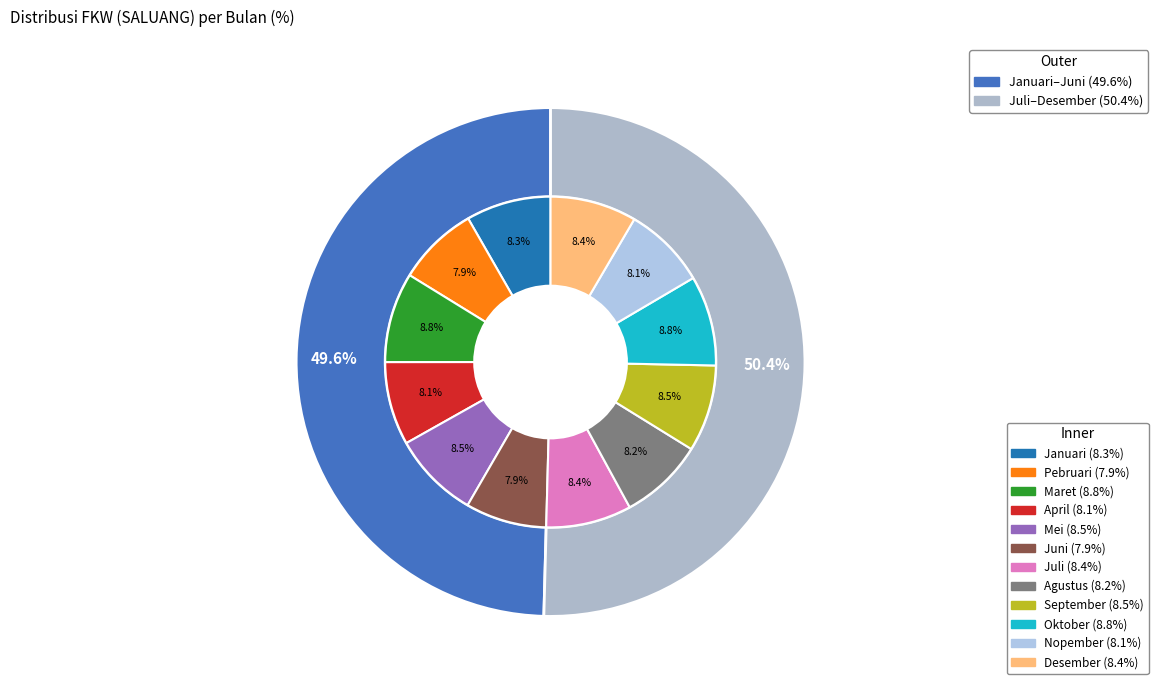

How many slices are in this pie chart?

12